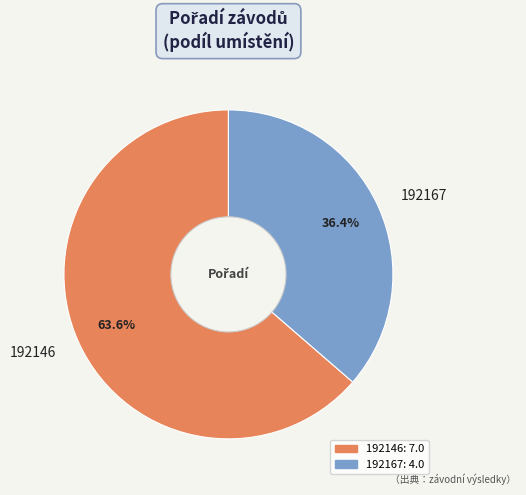

To the nearest percent, what portion does 192146 represent?

64%